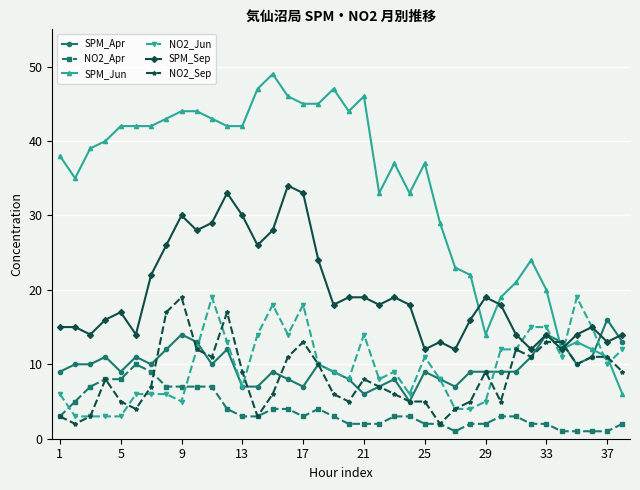

After their last crossing, which series has the higher values: NO2_Jun or SPM_Jun?

NO2_Jun